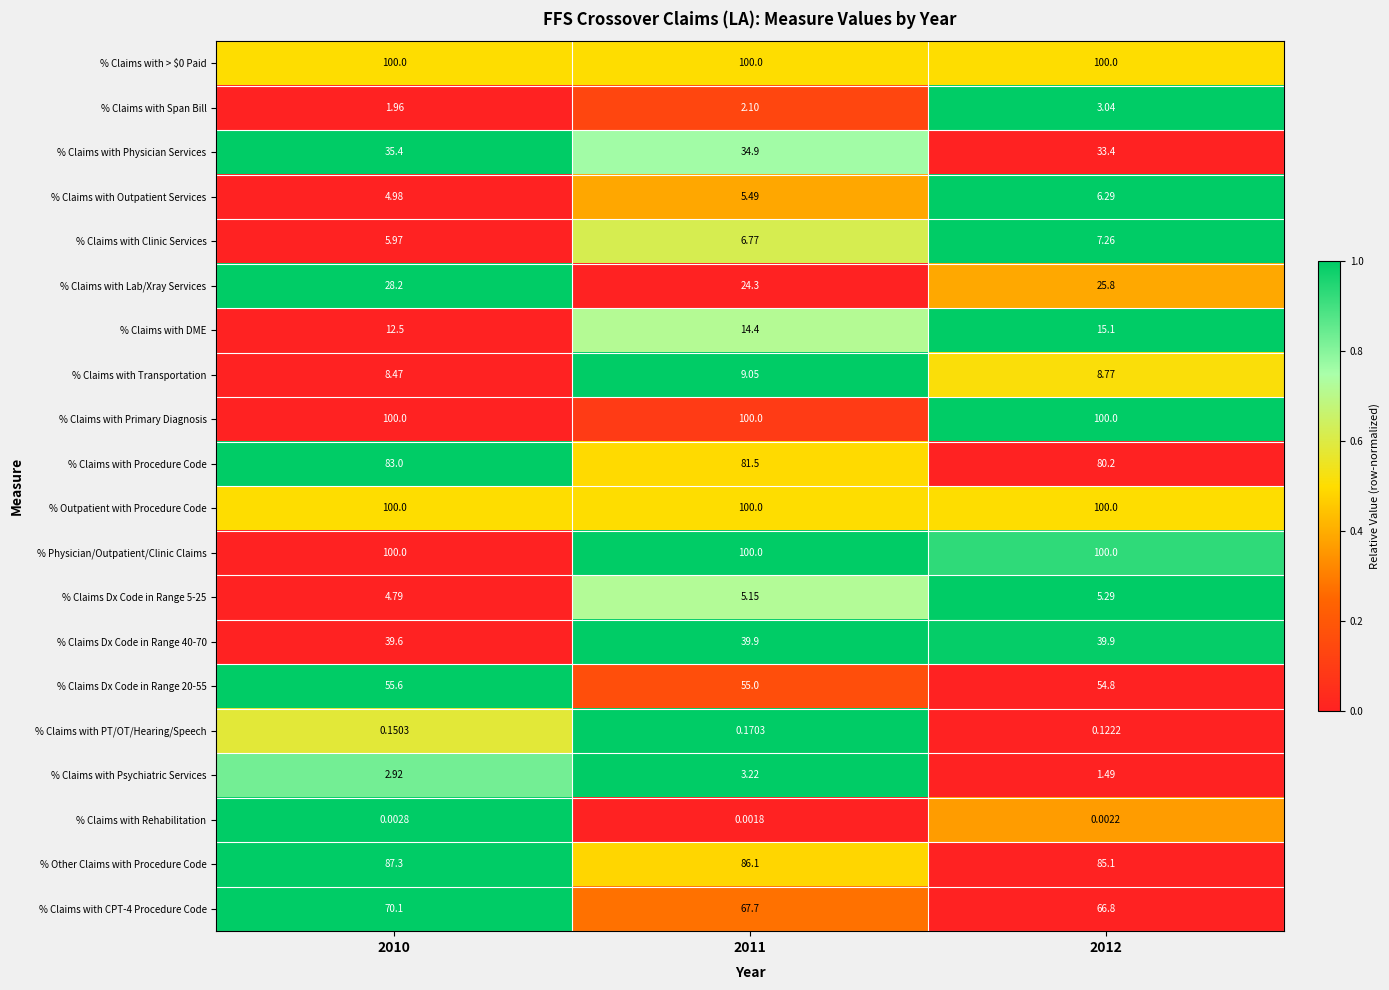

Which series has the largest range (max minus min)?

% Claims with Lab/Xray Services